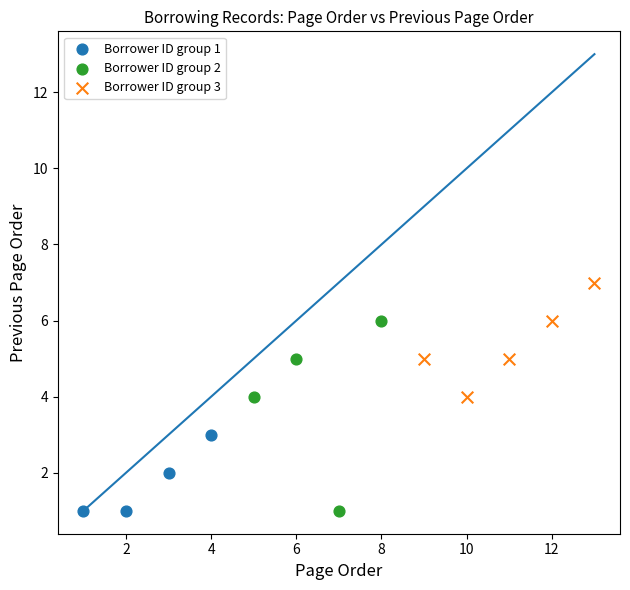

Which series contains the highest Y value?

Borrower ID group 3